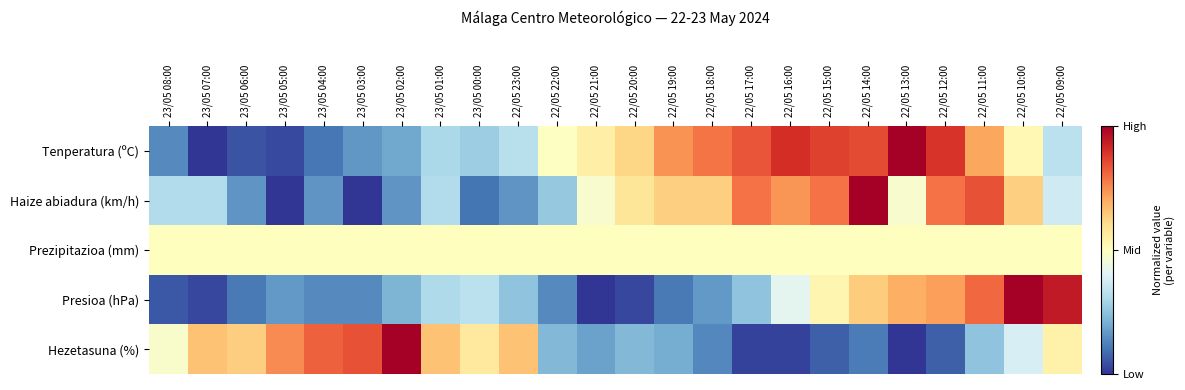

Which series changed the most between 22/05 22:00 and 22/05 16:00?

Haize abiadura (km/h)